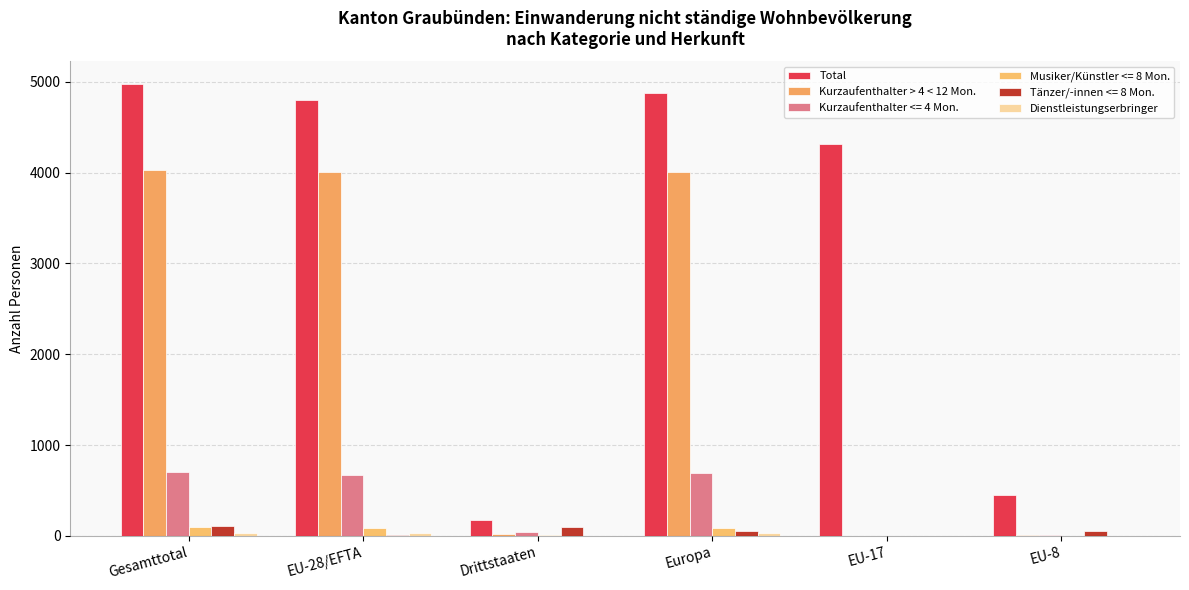

How many categories are shown in the chart?

6